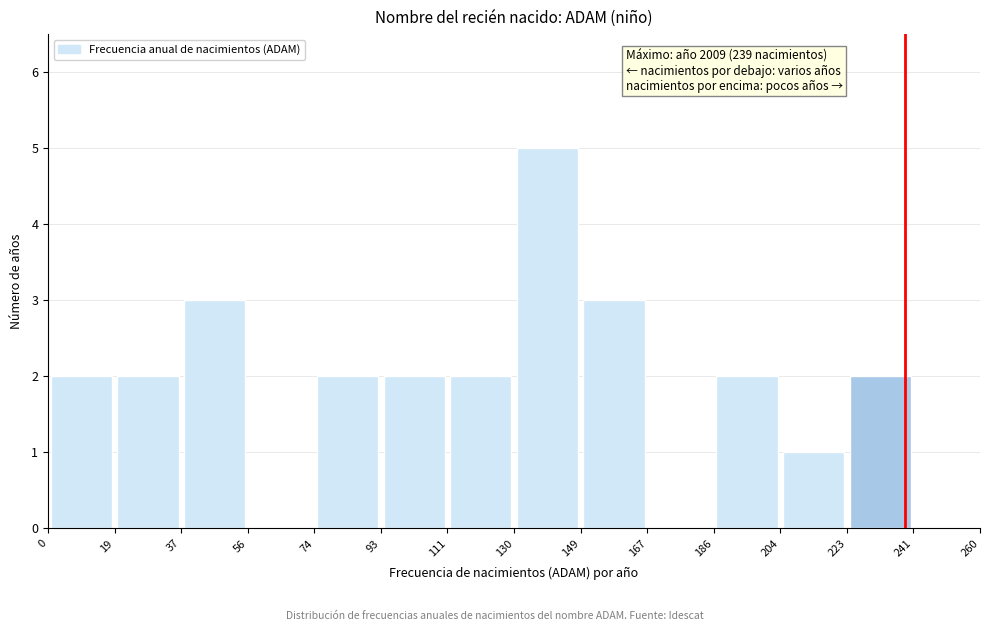

Which range on the x-axis has the tallest bar?

130 to 149